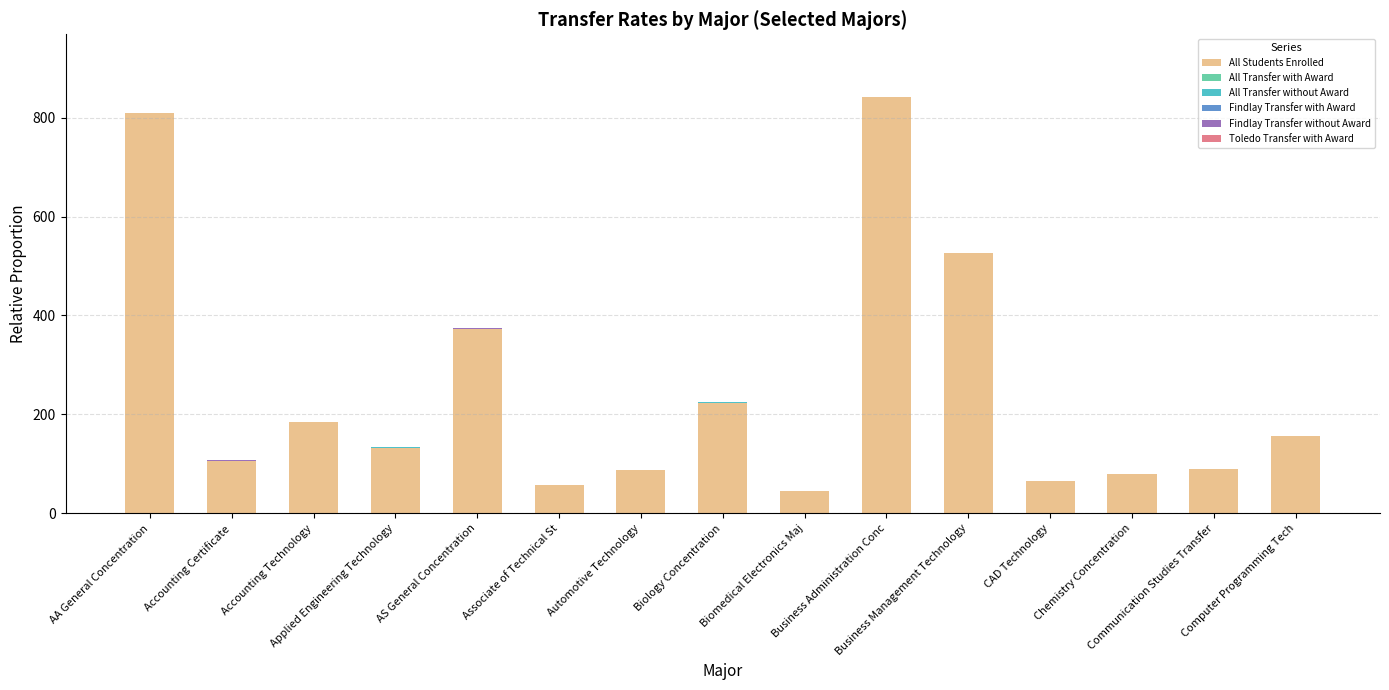

What is the maximum value for All Students Enrolled?

841.0